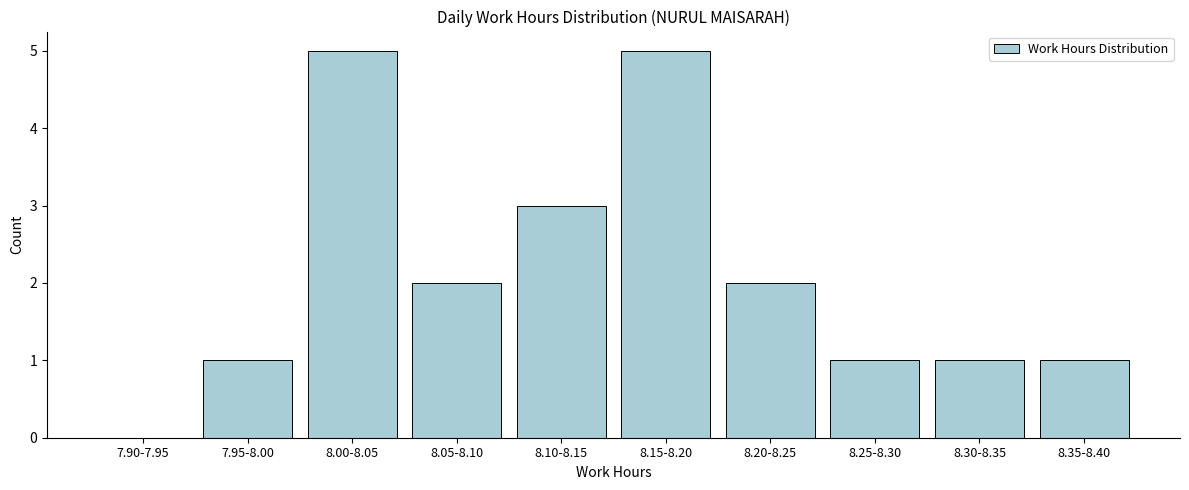

Reading right to left, extract all data points from this chart.

8.35-8.40=1	8.30-8.35=1	8.25-8.30=1	8.20-8.25=2	8.15-8.20=5	8.10-8.15=3	8.05-8.10=2	8.00-8.05=5	7.95-8.00=1	7.90-7.95=0